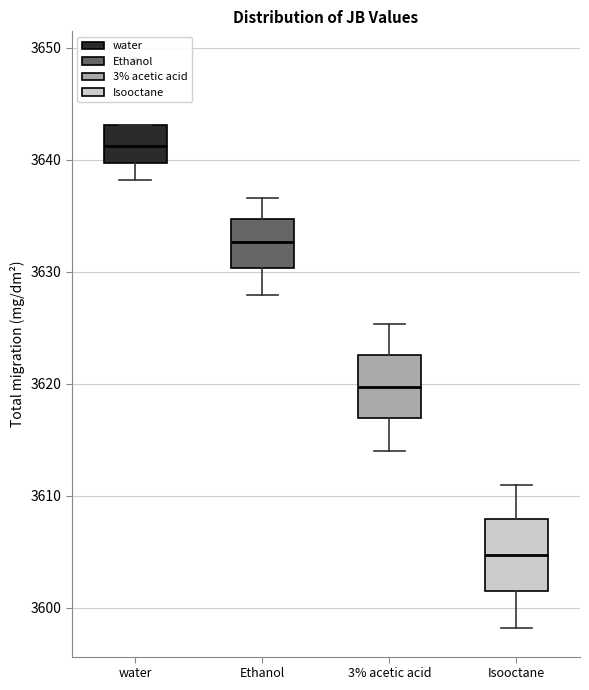

Reading left to right, read every box against the y-axis: the position of its median line, the range the box covers, and the ends of its whiskers. The values are not printed on the chart, so give them approximately, as read against the axis.

water: median 3641, box 3640 to 3643, whiskers 3638 to 3643
Ethanol: median 3633, box 3630 to 3635, whiskers 3628 to 3637
3% acetic acid: median 3620, box 3617 to 3623, whiskers 3614 to 3625
Isooctane: median 3605, box 3602 to 3608, whiskers 3598 to 3611